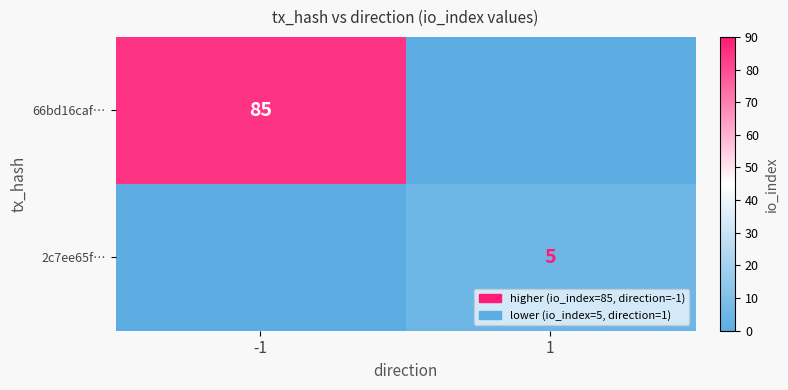

Is it true that 66bd16caf… equals 85 at -1?

True